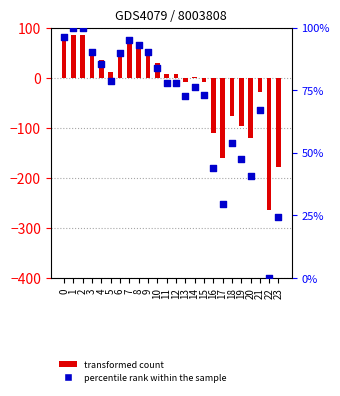

Which series has the largest Y range (max minus min)?

transformed count